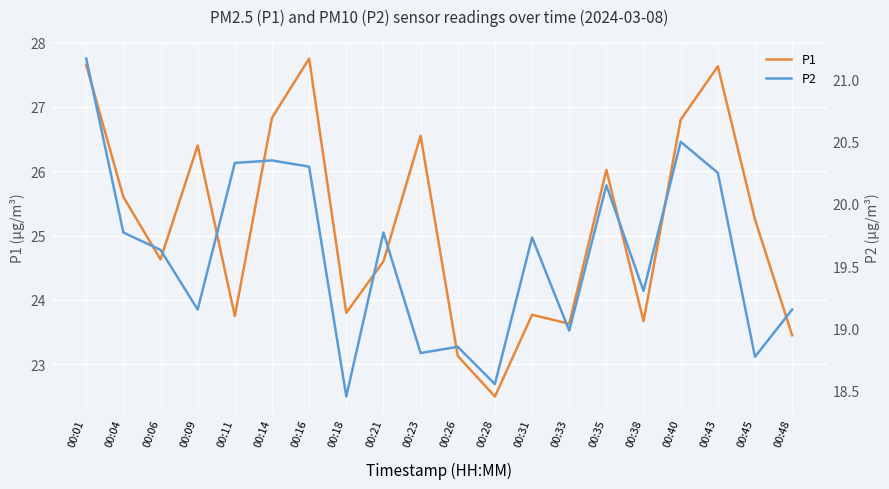

Which series has the largest total across all categories?

P1